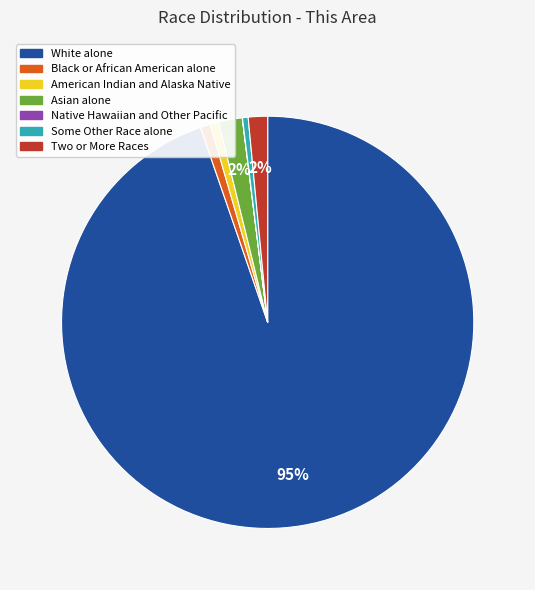

Does any single category account for the majority?

Yes